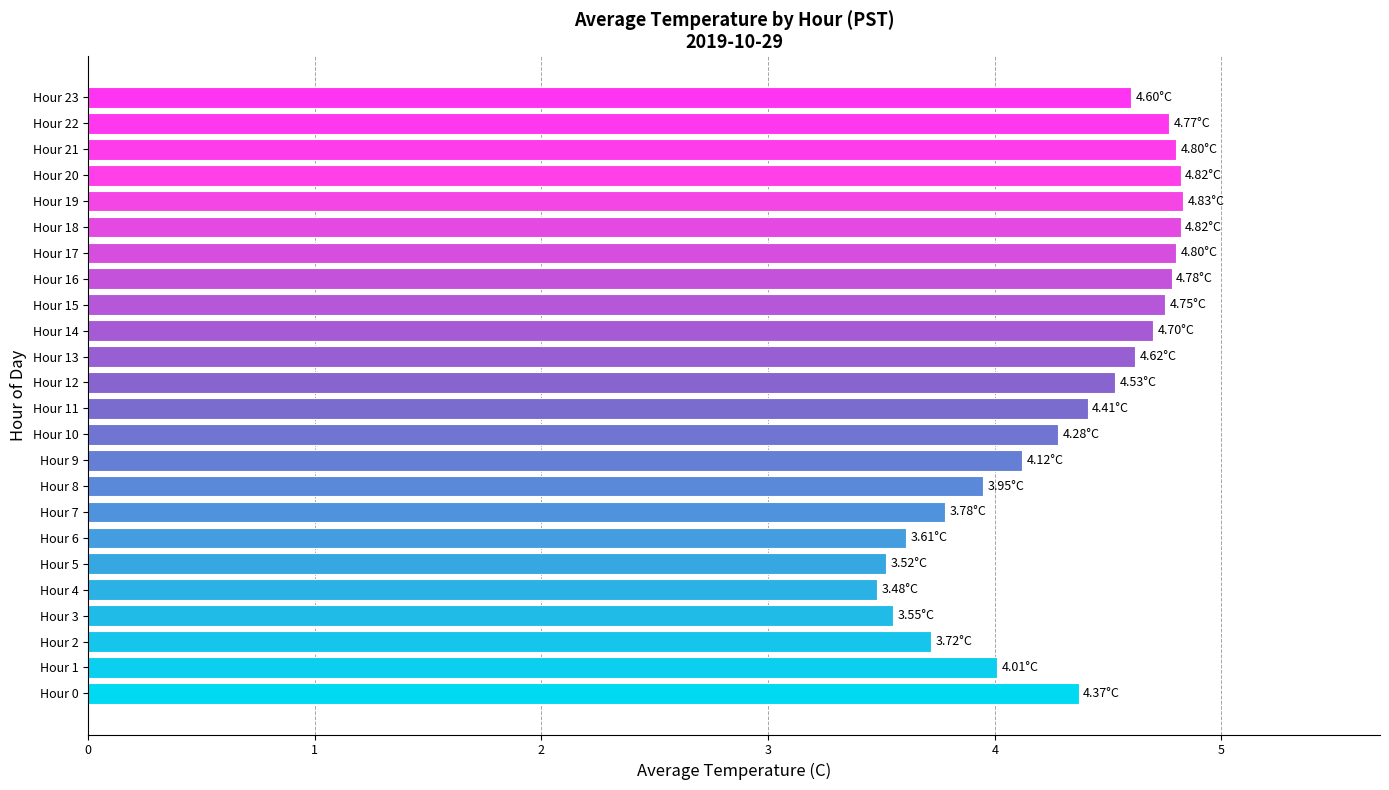

What is the maximum value shown in the chart?

4.8